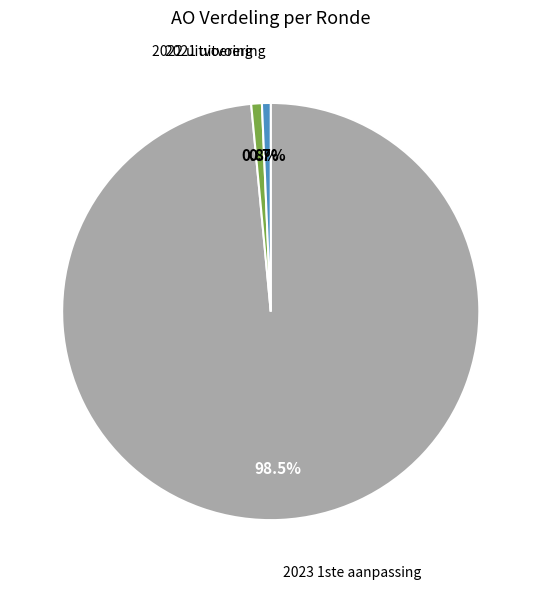

Count the number of slices in the pie.

3